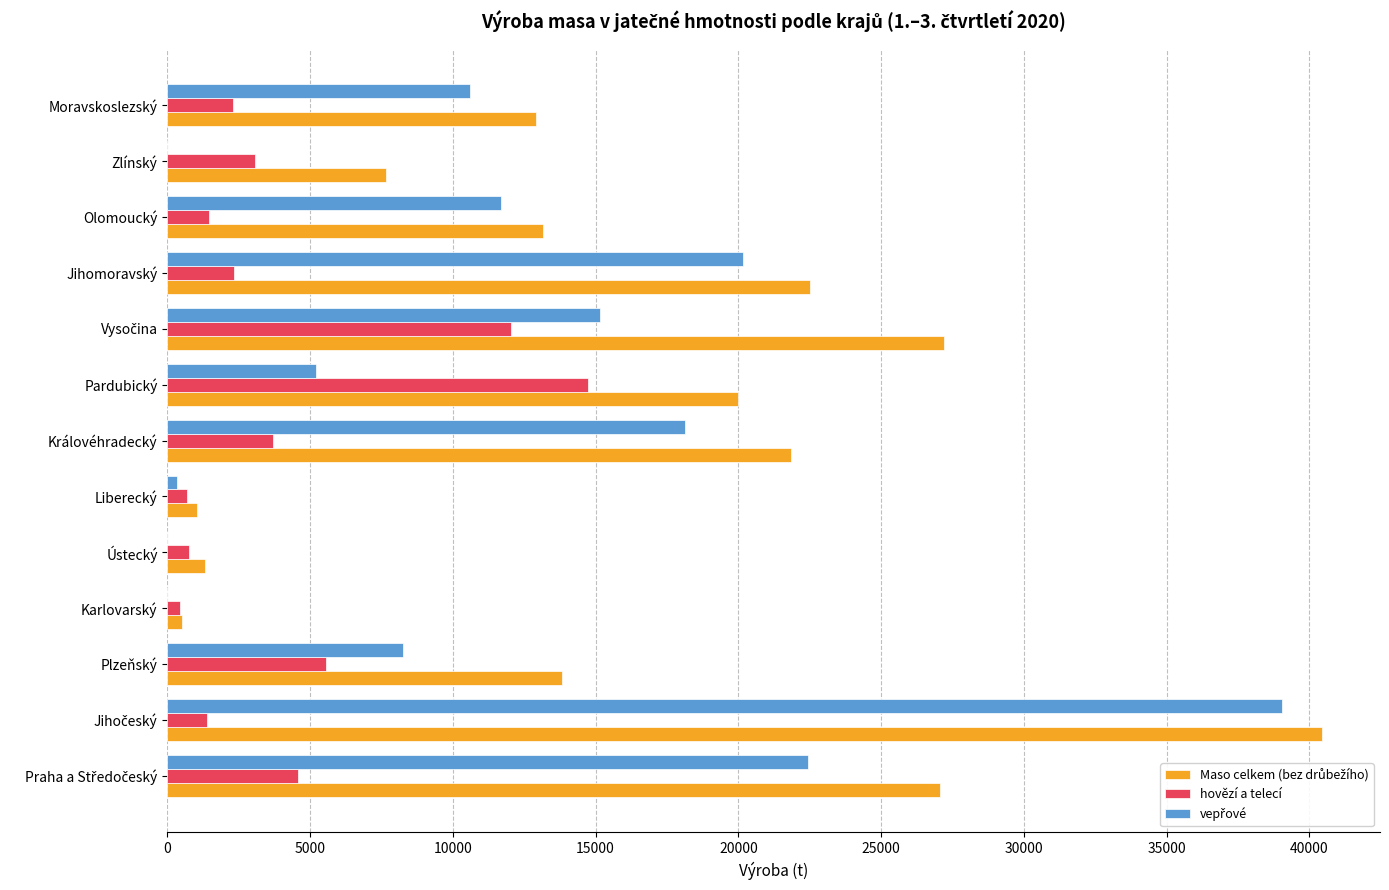

What is the sum of all hovězí a telecí values?

53163.5